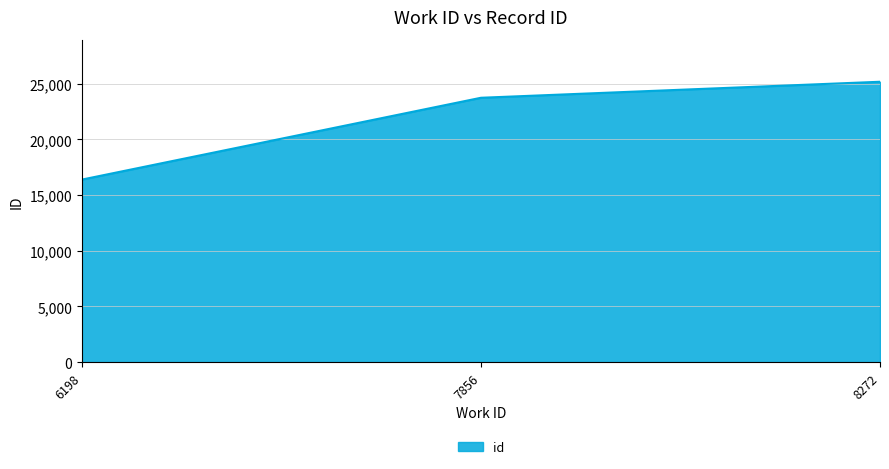

Rank the categories by value from highest to lowest.

8272, 7856, 6198